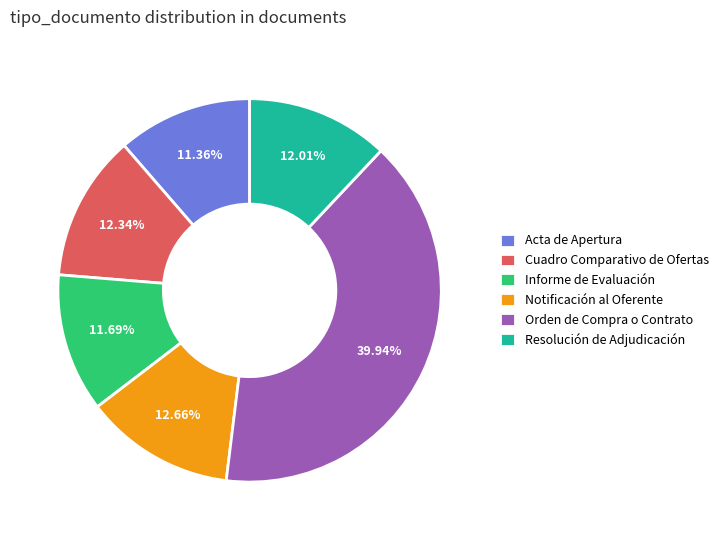

To the nearest percent, what portion does Resolución de Adjudicación represent?

12%